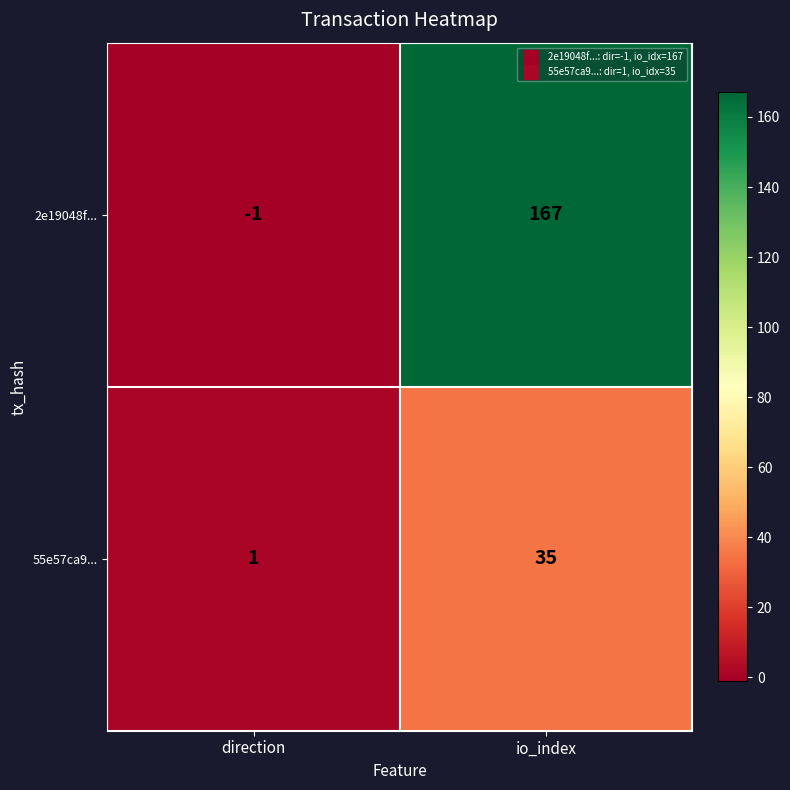

What is the difference between the maximum and minimum values in the 55e57ca9... series?

34